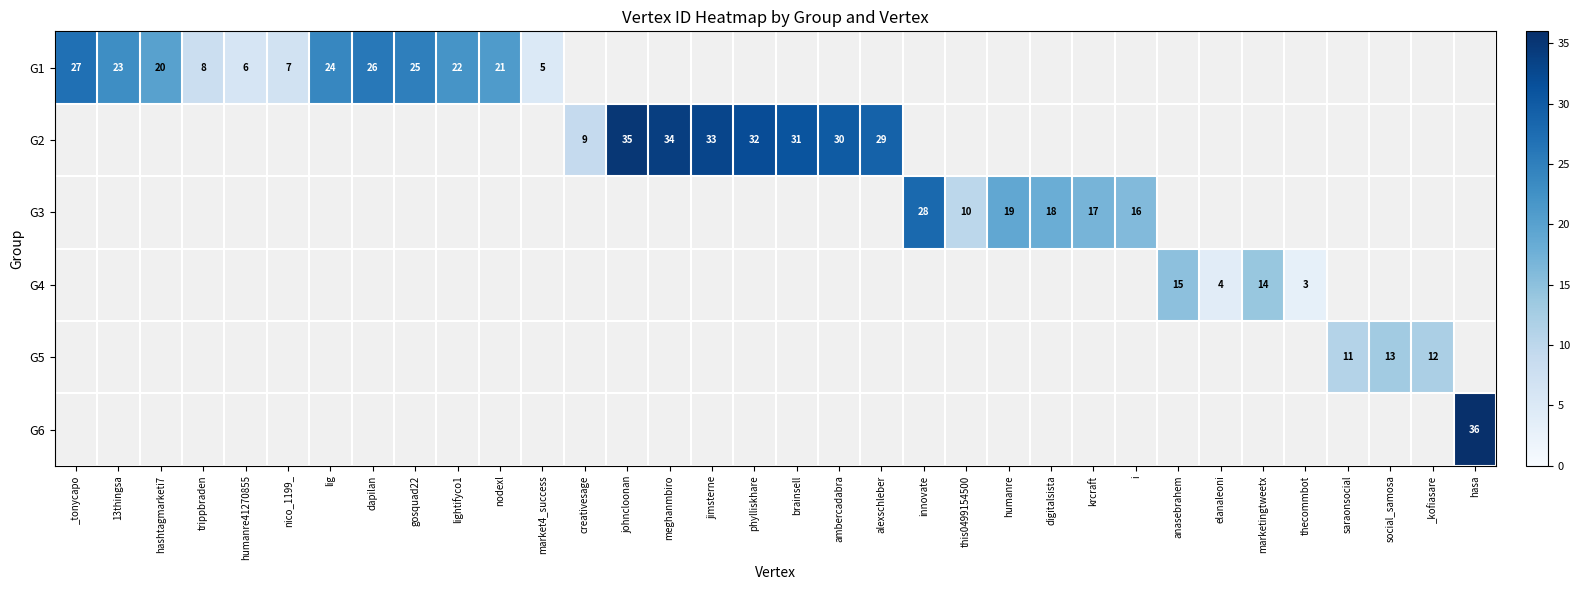

The value of G2 at brainsell is 17. True or false?

False